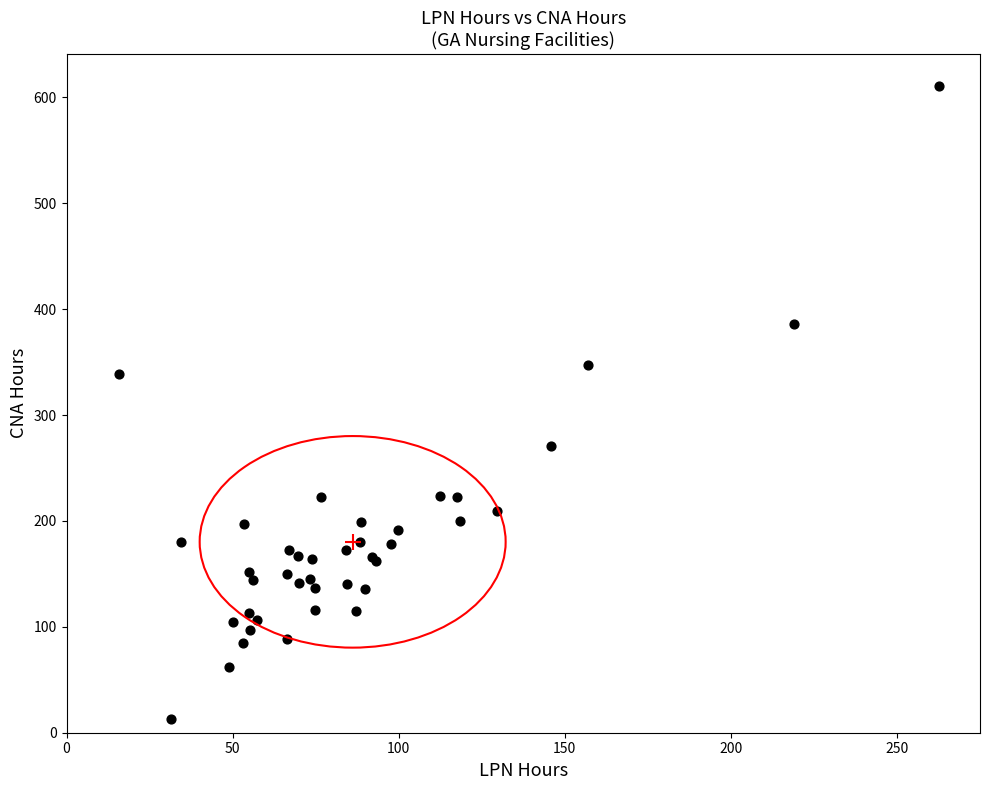

What Y value in the scatter plot is closest to 312?

338.8